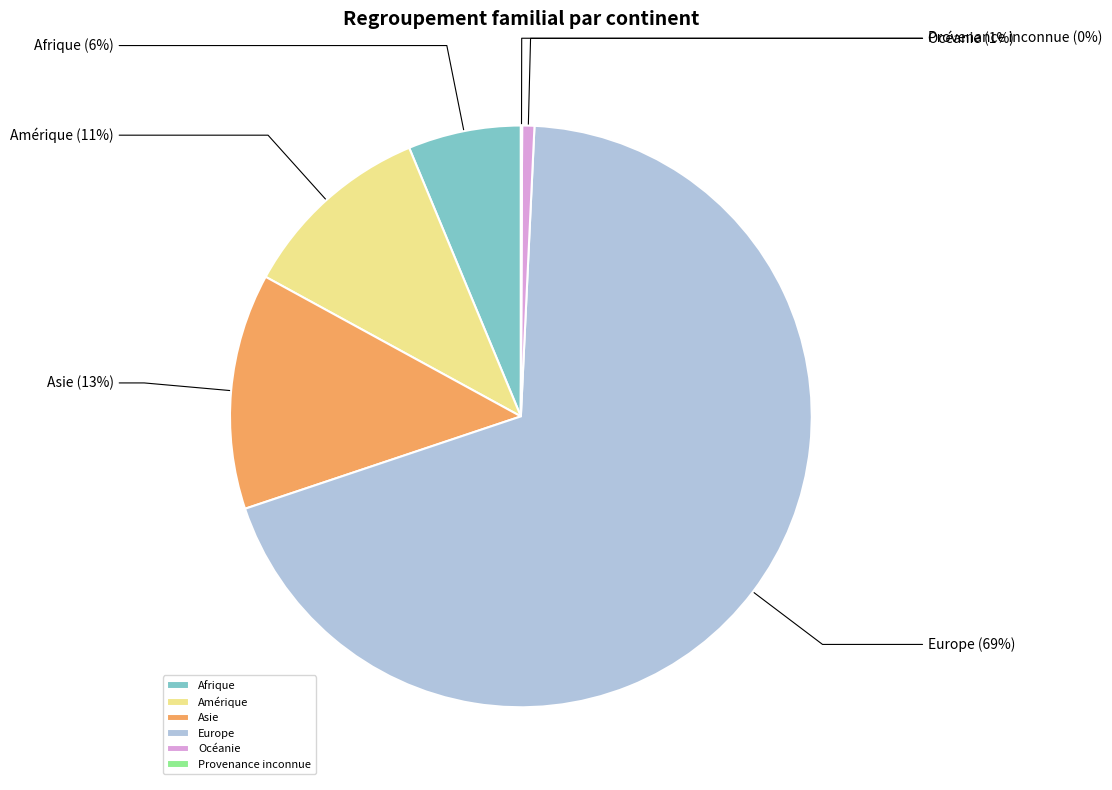

True or false: Afrique accounts for 6% of the total.

True